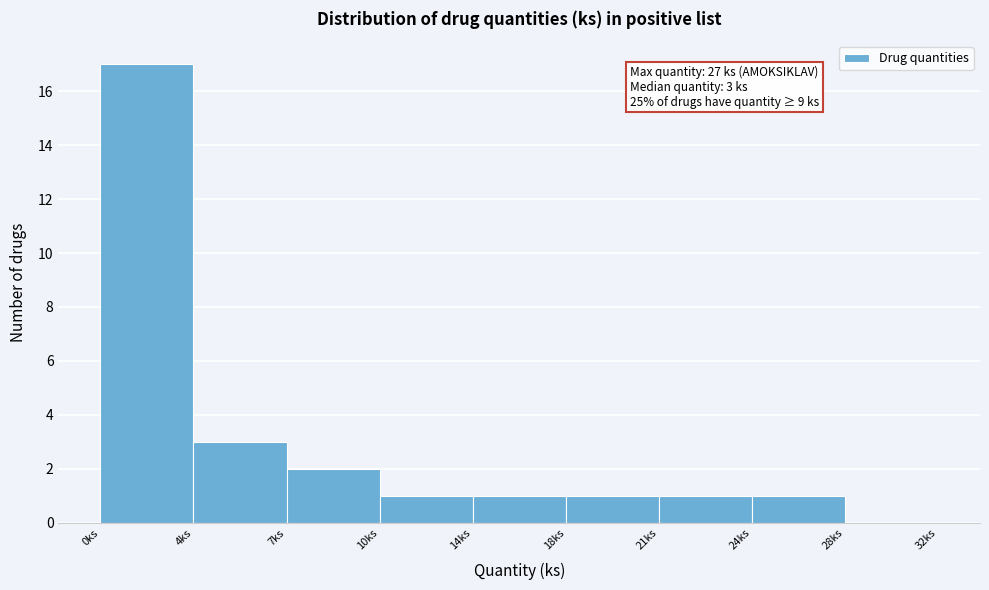

Reading right to left, extract all data points from this chart.

28ks=0	24ks=1	21ks=1	18ks=1	14ks=1	10ks=1	7ks=2	4ks=3	0ks=17